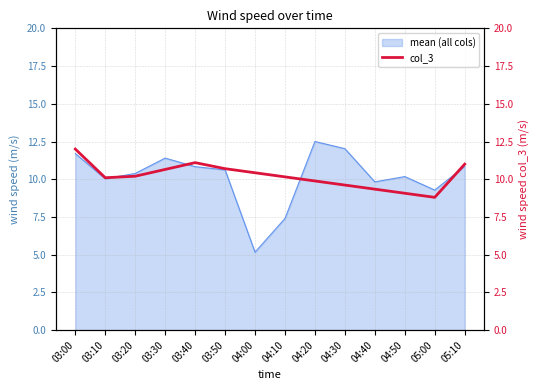

True or false: mean (all cols) has a value of 10.4 at 03:20.

True